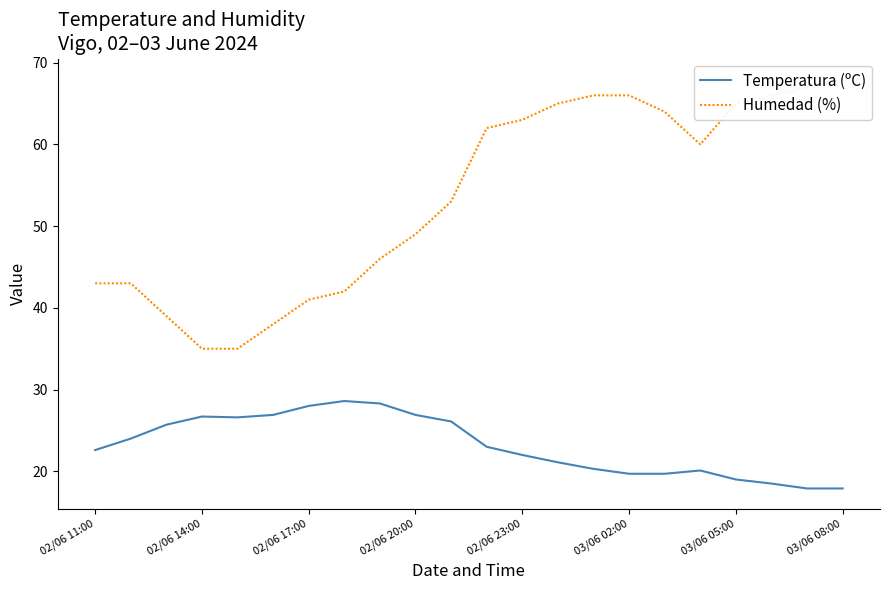

True or false: Humedad (%) and Temperatura (ºC) cross at least once.

False